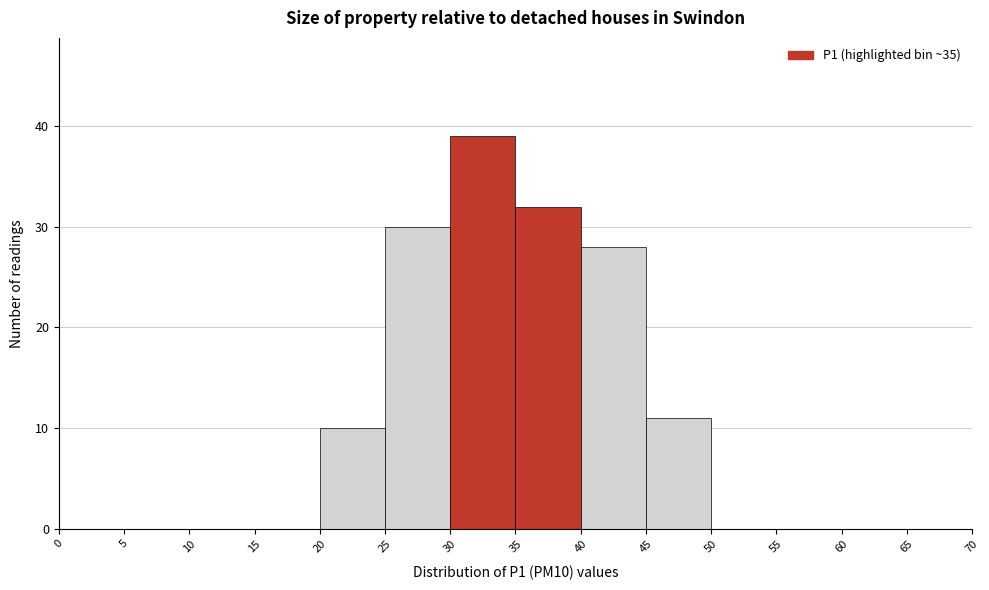

How tall is the bar that spans 45 to 50 on the x-axis? The values are not printed on the chart, so give them approximately, as read against the axis.

11